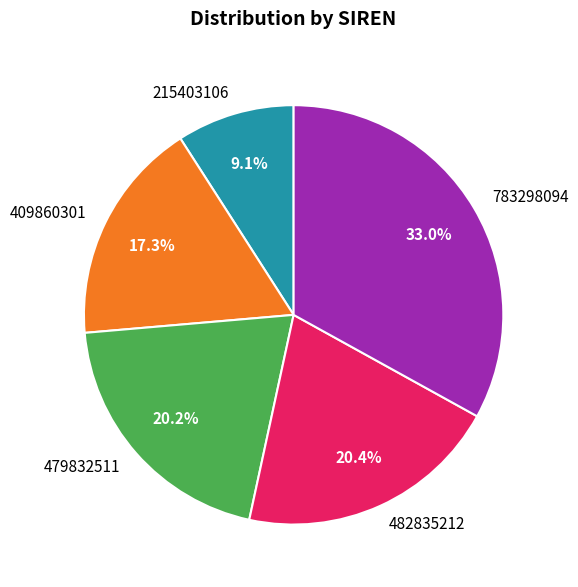

How many segments does this pie chart have?

5